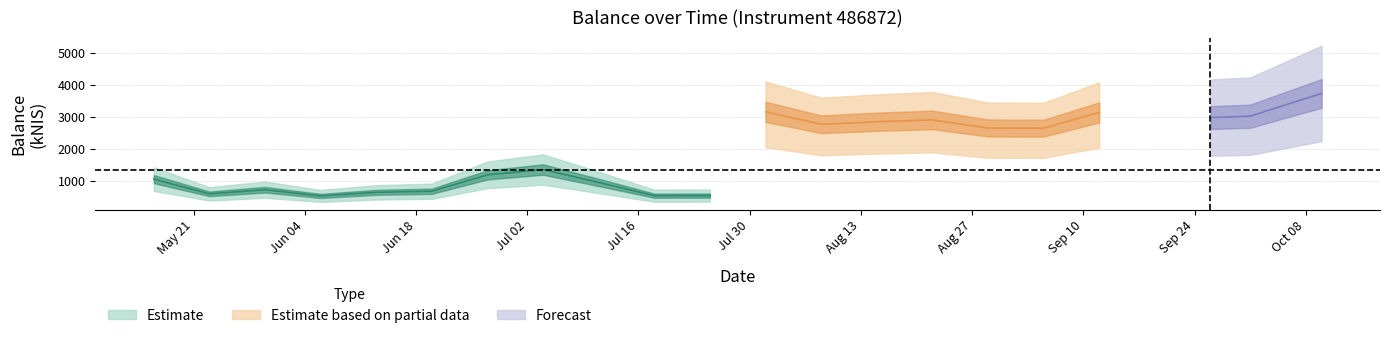

What is the maximum value shown in the chart?

3735.5